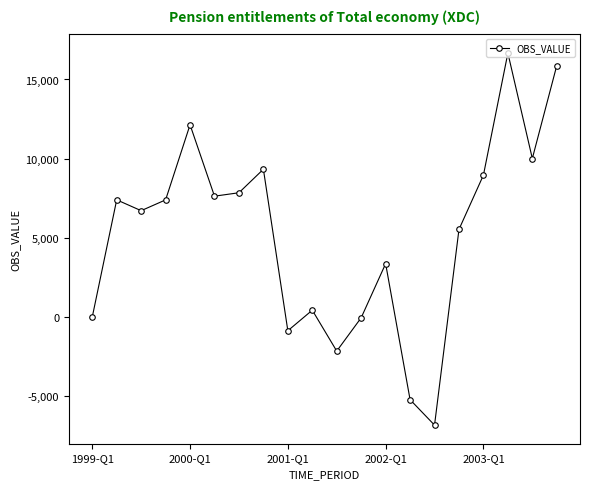

What is the greatest value displayed?

16666.0